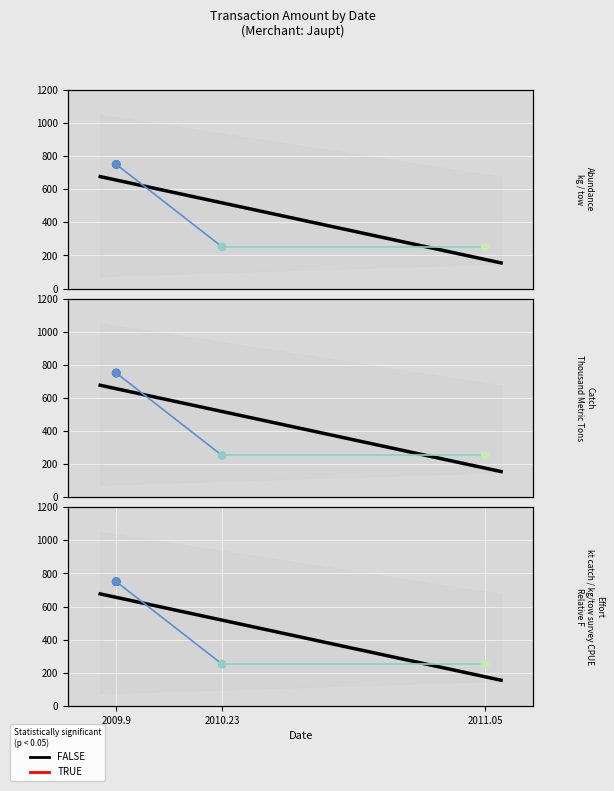

What is the change in value from 2009.9 to 2010.23?

-498